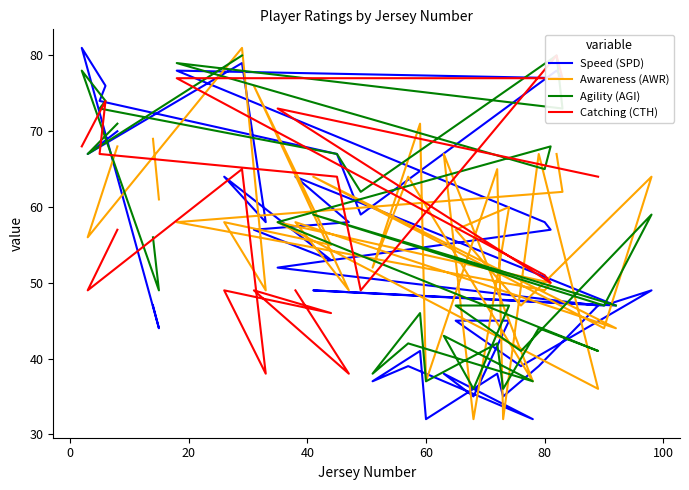

What is the difference between the maximum and minimum values in the Speed (SPD) series?

49.0